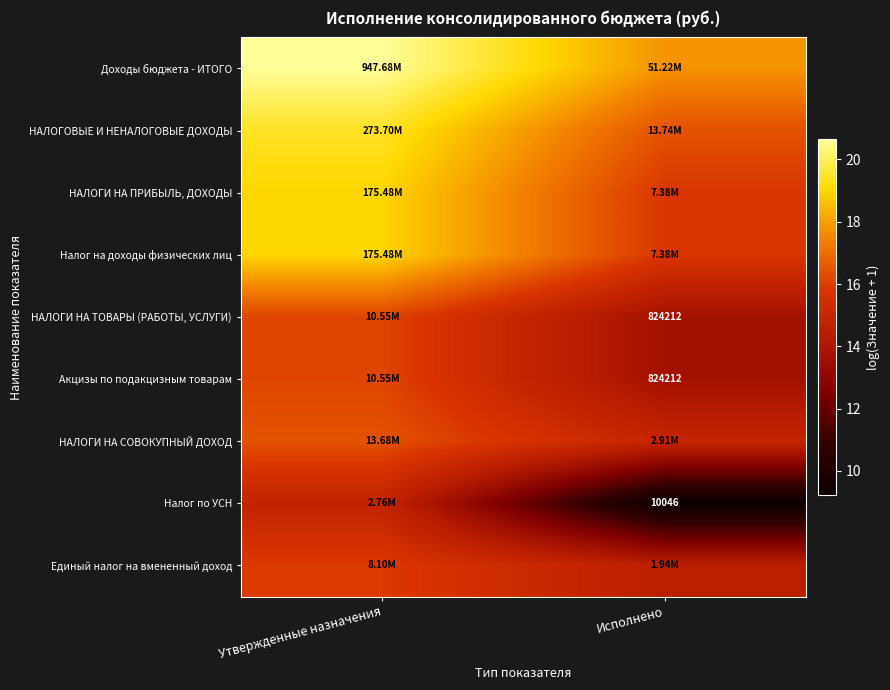

List the series in order of their peak value, highest first.

Доходы бюджета - ИТОГО, НАЛОГОВЫЕ И НЕНАЛОГОВЫЕ ДОХОДЫ, НАЛОГИ НА ПРИБЫЛЬ, ДОХОДЫ, Налог на доходы физических лиц, НАЛОГИ НА СОВОКУПНЫЙ ДОХОД, НАЛОГИ НА ТОВАРЫ (РАБОТЫ, УСЛУГИ), Акцизы по подакцизным товарам, Единый налог на вмененный доход, Налог по УСН